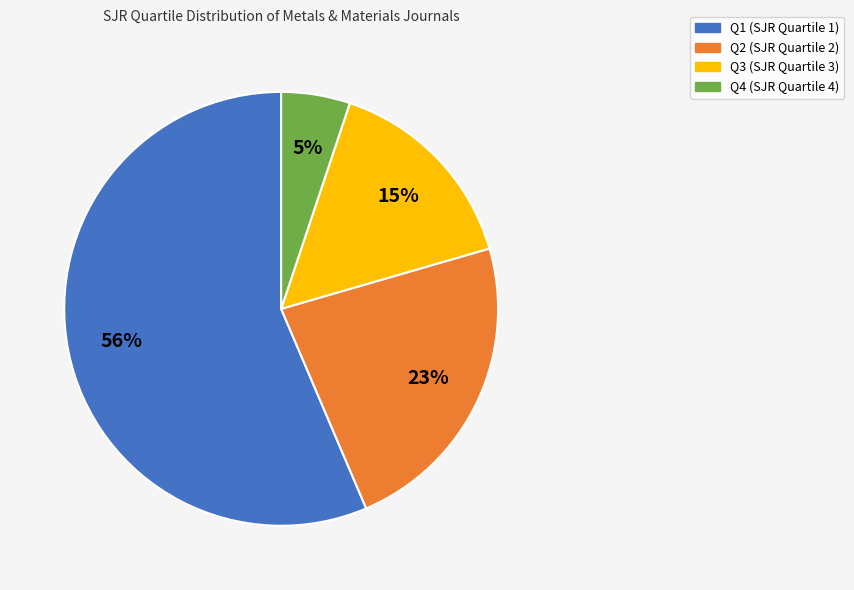

Which slice represents more than half of the pie?

Q1